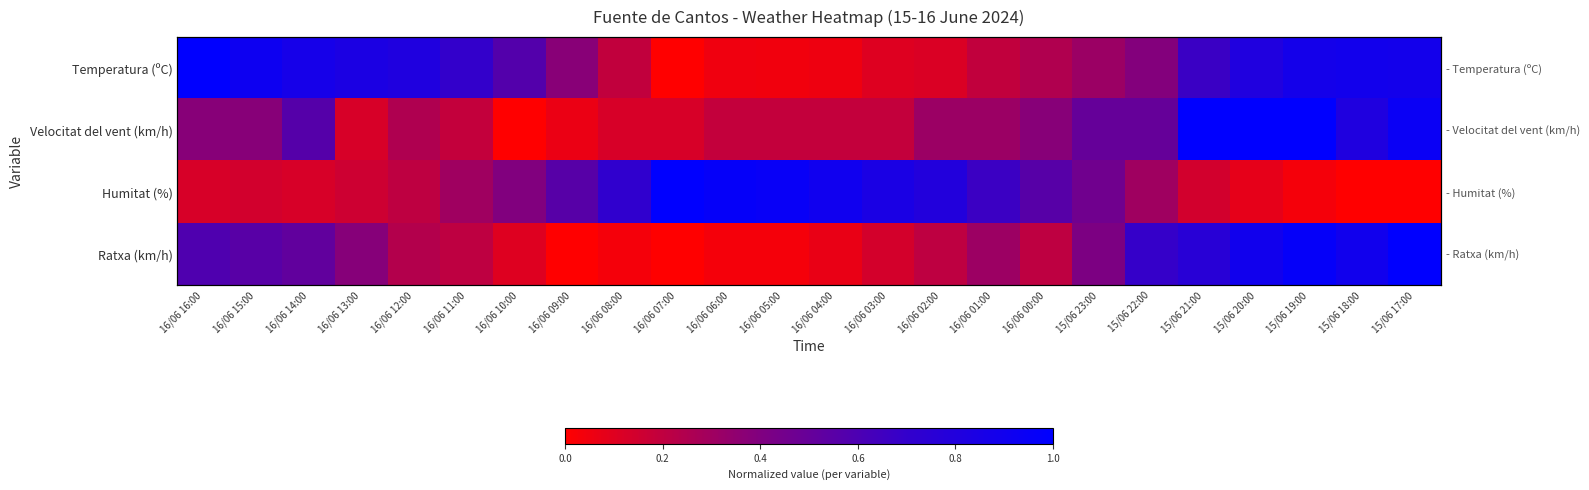

What is the spread (max minus min) of values at 16/06 01:00?

0.5